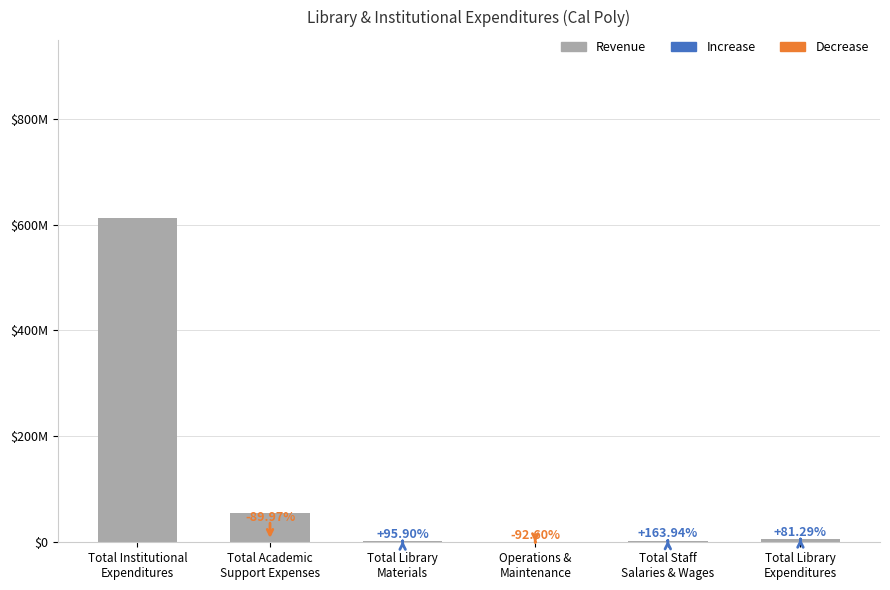

Are the bars horizontal?

No